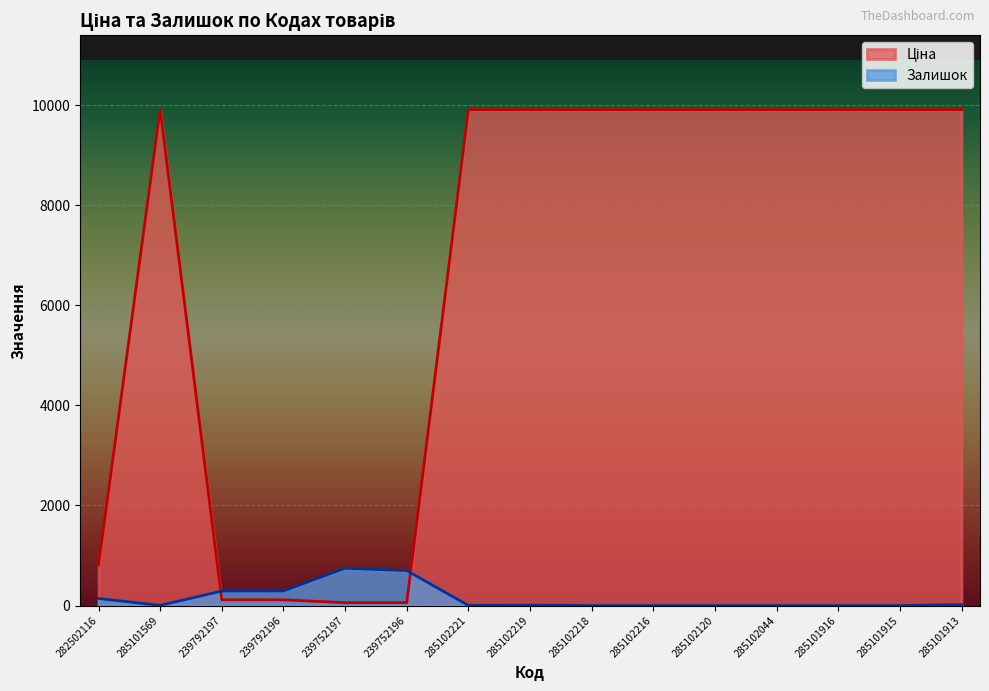

How many interior local peaks does the Ціна series have?

1